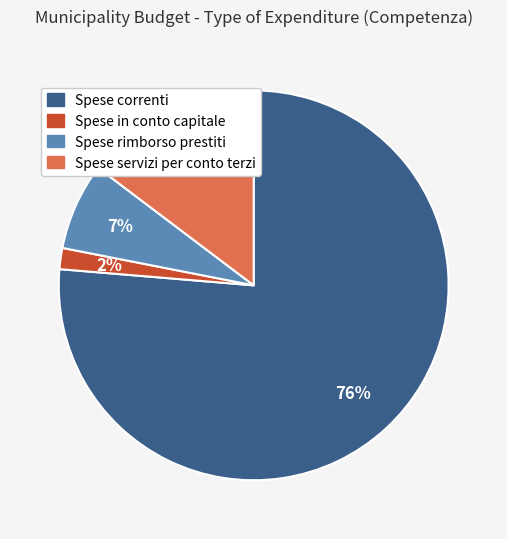

To the nearest percent, what is the difference between the Spese in conto capitale and Spese servizi per conto terzi slice percentages?

13%